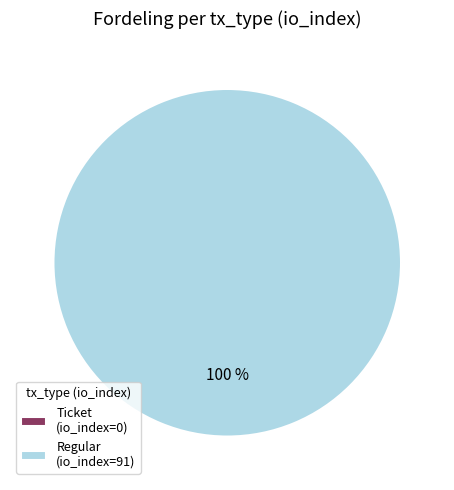

To the nearest percent, what is the combined percentage of Regular (io_index=91) and Ticket (io_index=0)?

100%